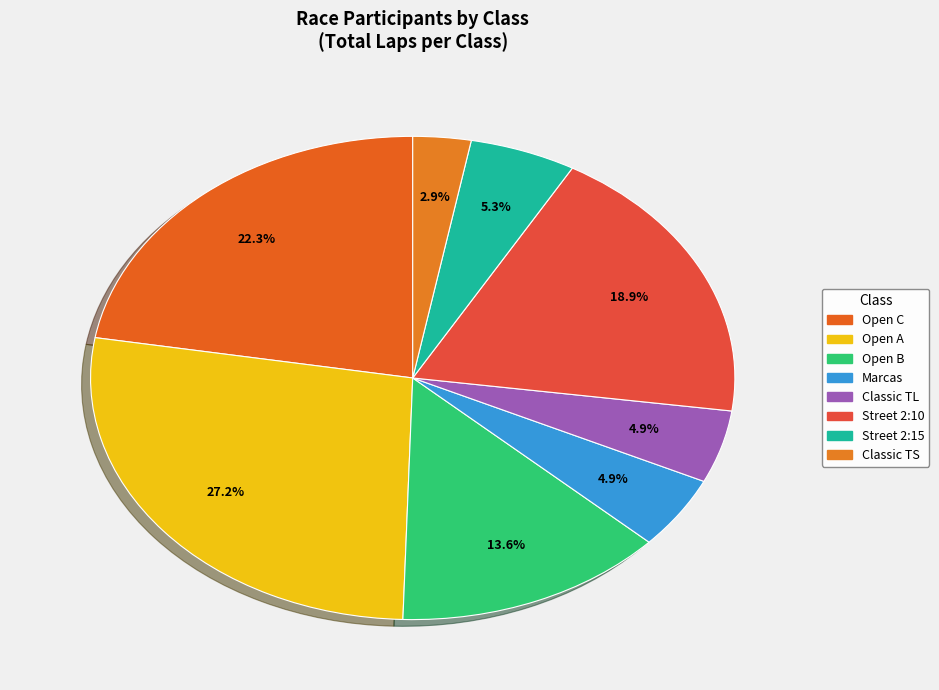

Count the number of slices in the pie.

8